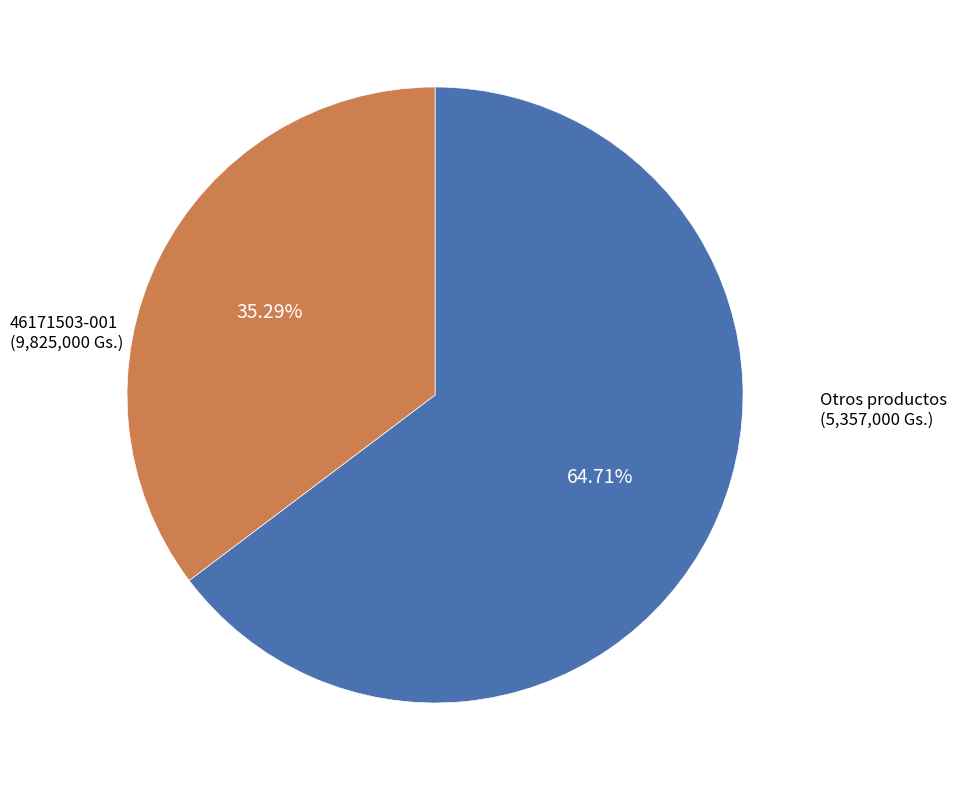

Does any single category account for the majority?

Yes